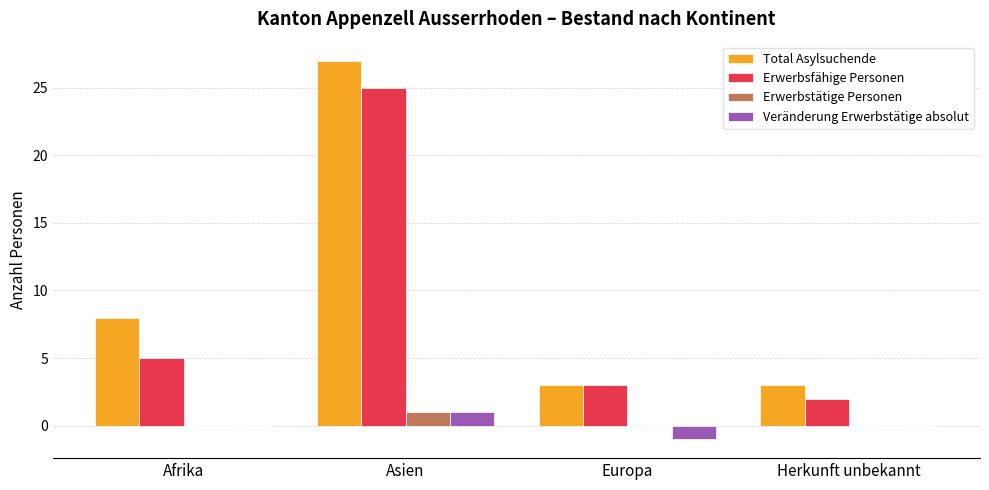

How many groups of bars are there?

4